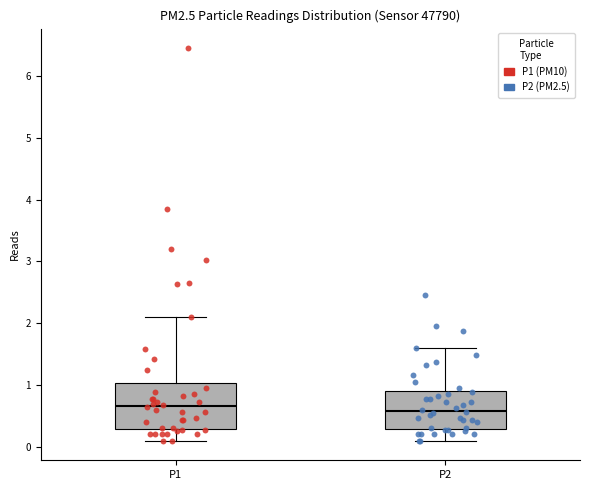

Where is the lower edge of the box for P1 on the y-axis? The values are not printed on the chart, so give them approximately, as read against the axis.

0.3